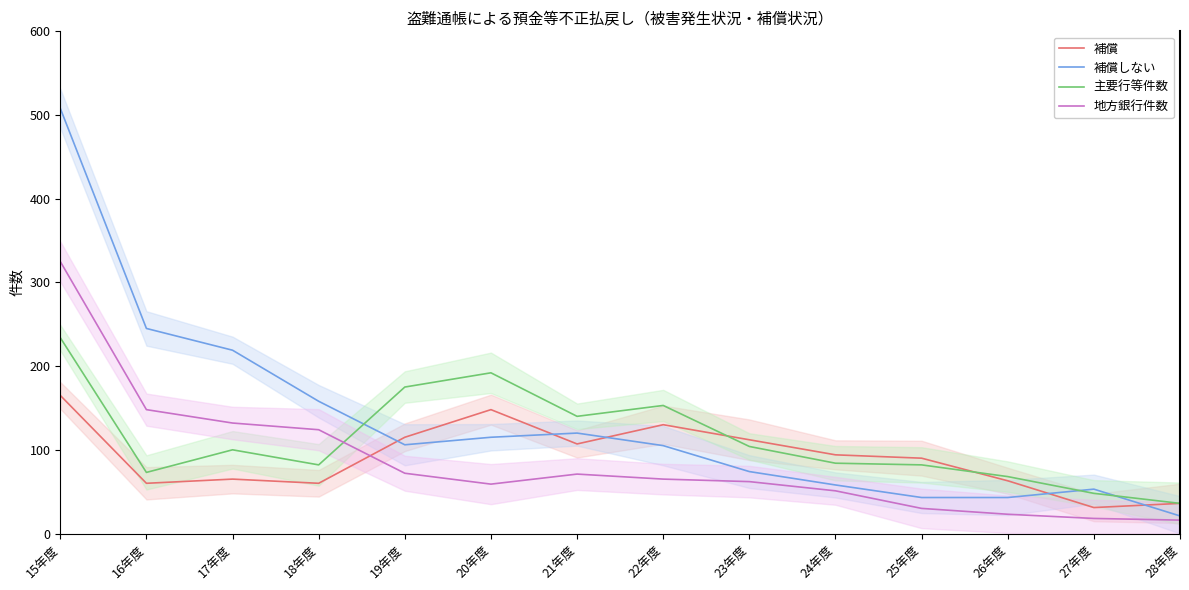

True or false: 補償しない and 地方銀行件数 intersect in this chart.

False